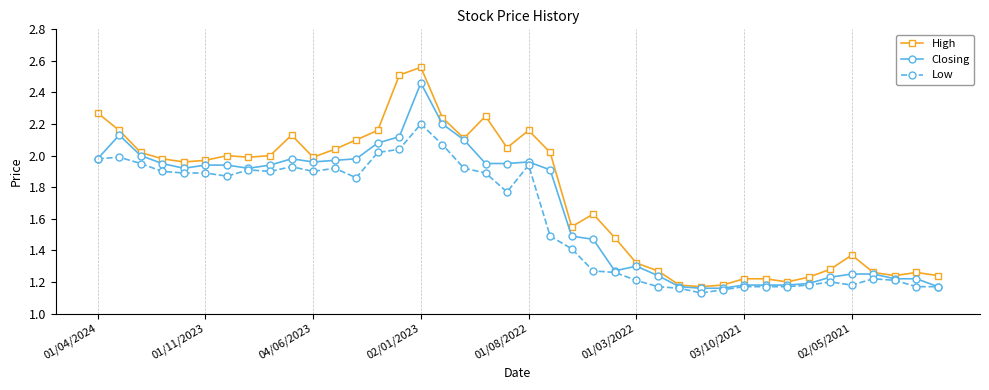

True or false: High has more than 0 interior local peaks.

True